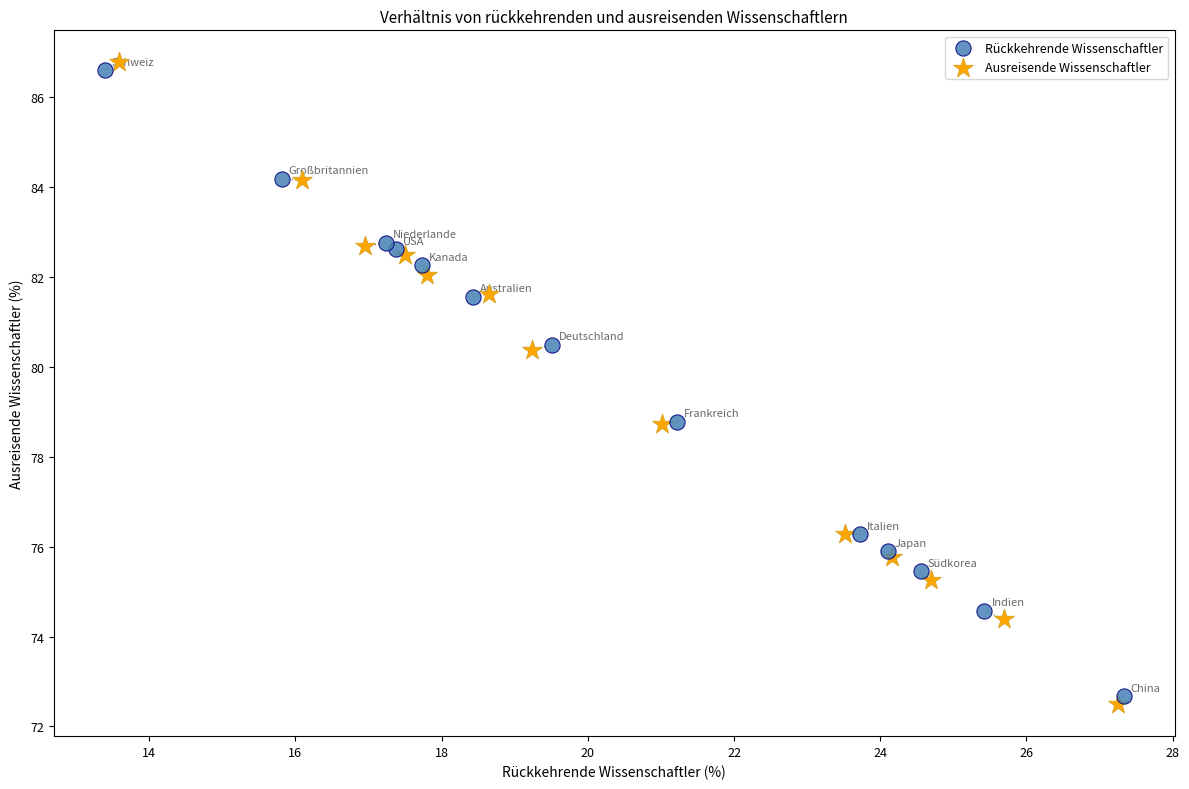

Which series contains the highest Y value?

Ausreisende Wissenschaftler